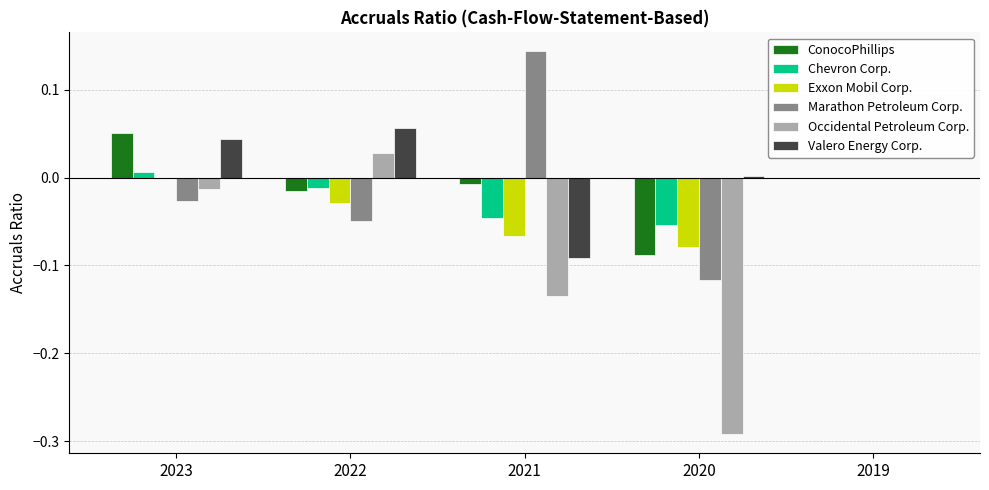

The Exxon Mobil Corp. series shows -0.0 at 2023. True or false?

True